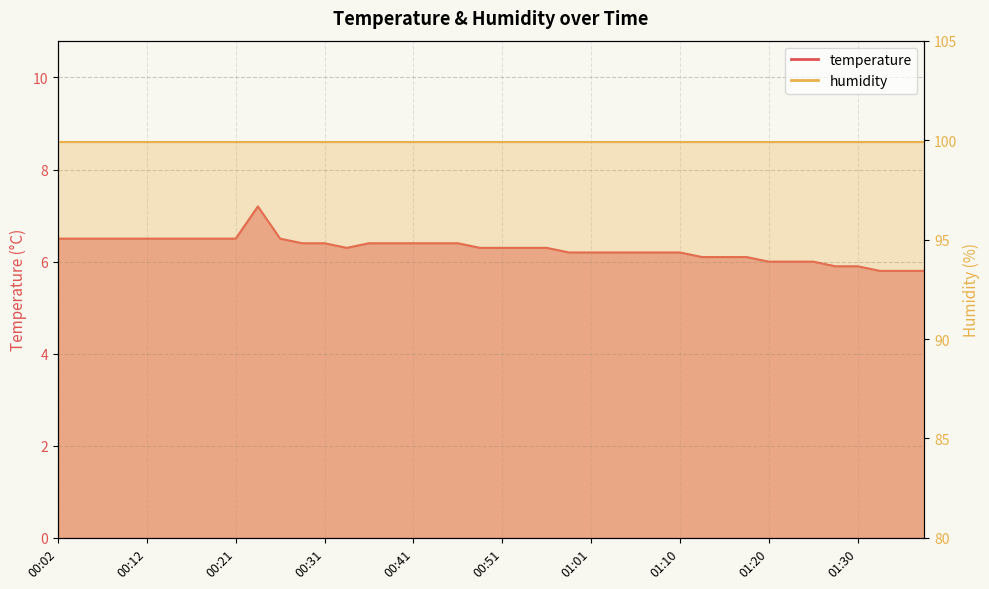

Between 00:51 and 01:25, which is larger?

00:51